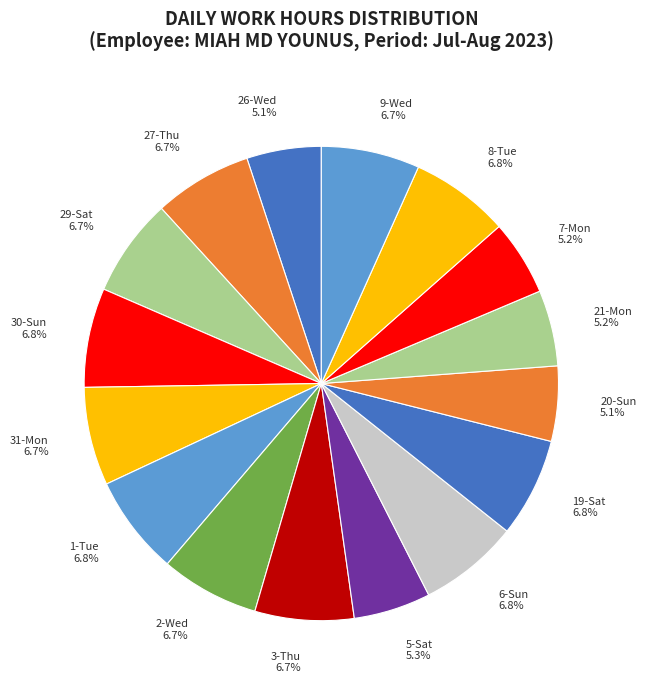

Is there a majority slice in this chart?

No